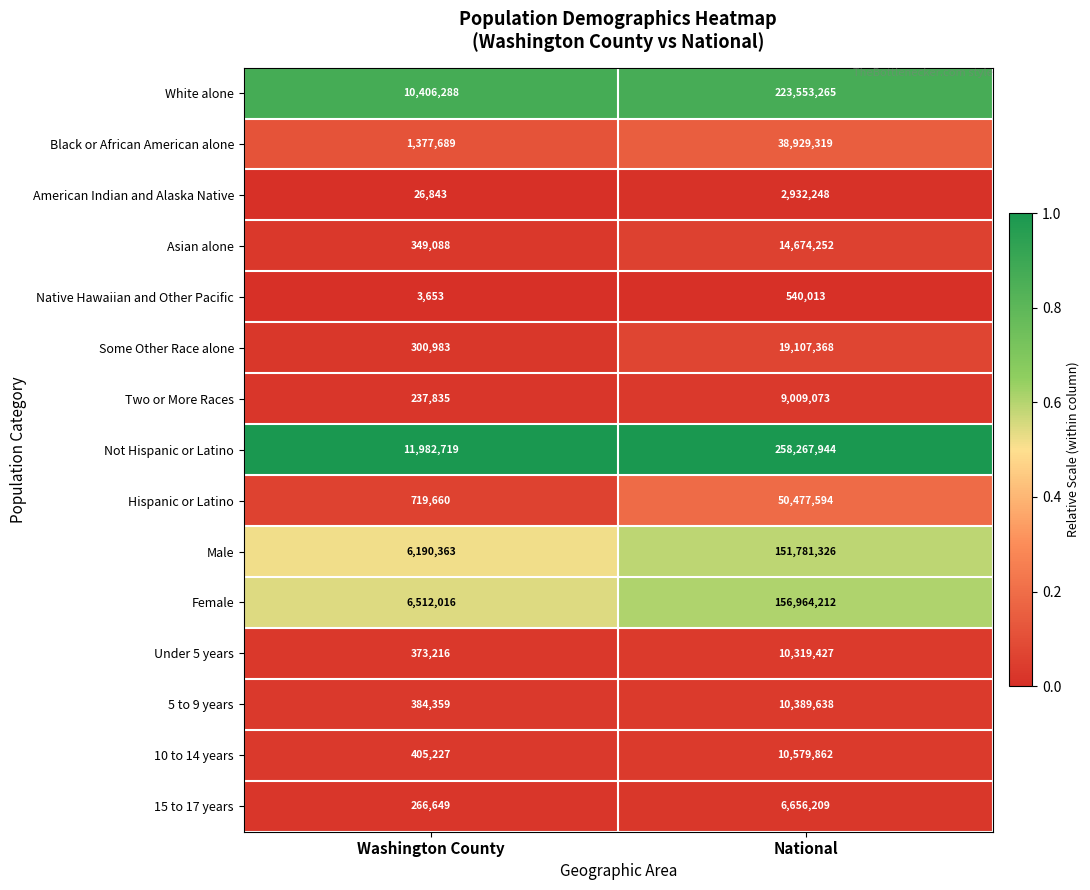

Which category has the highest value across all series?

National